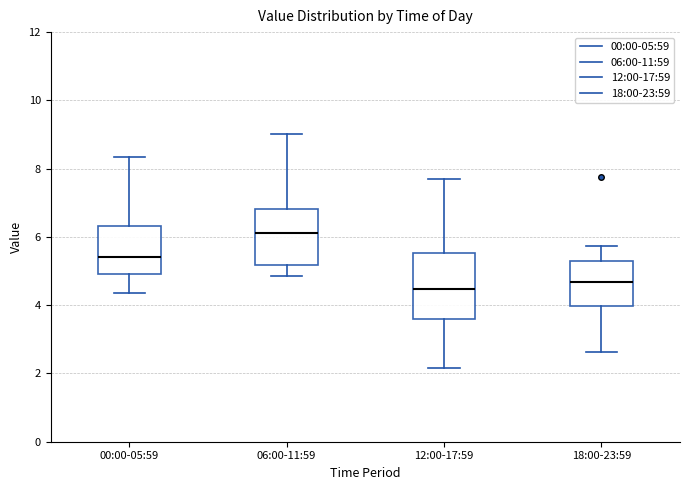

Which box has the highest median line?

06:00-11:59